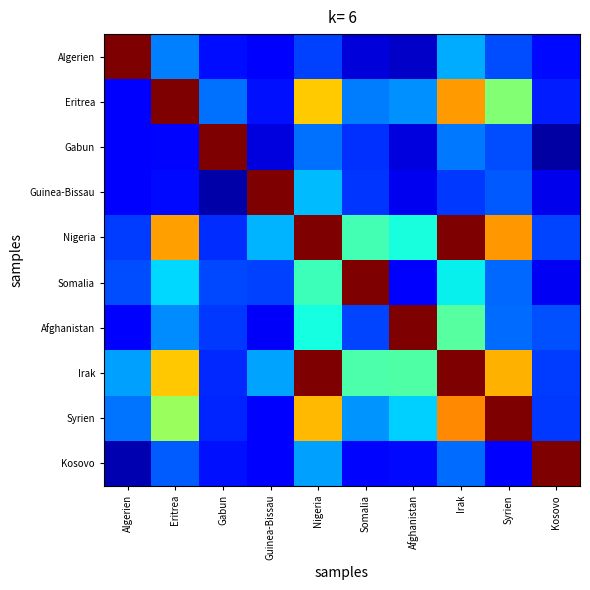

List the series in order of their peak value, highest first.

Algerien, Eritrea, Gabun, Guinea-Bissau, Nigeria, Somalia, Afghanistan, Irak, Syrien, Kosovo